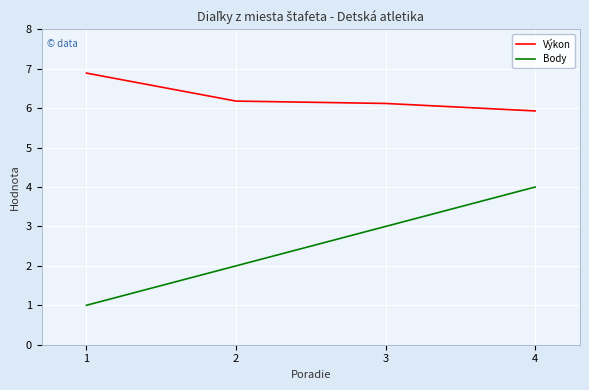

Read the Výkon value at 2.

6.2